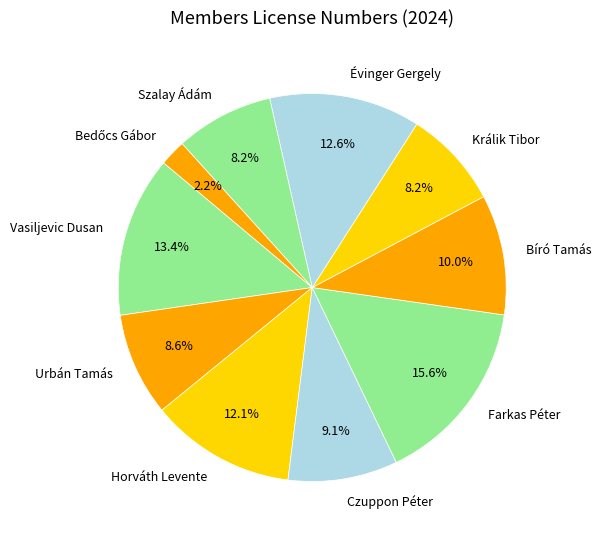

To the nearest percent, what percentage of the pie is Urbán Tamás?

9%